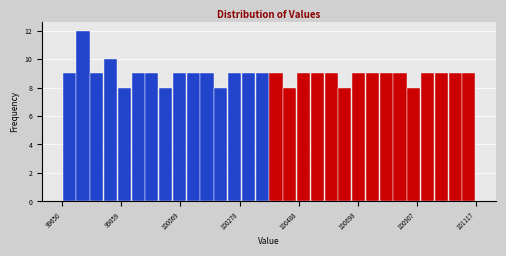

Around what value on the x-axis is the tallest bar? Give the approximate position of its centre, as read against the axis.

99700